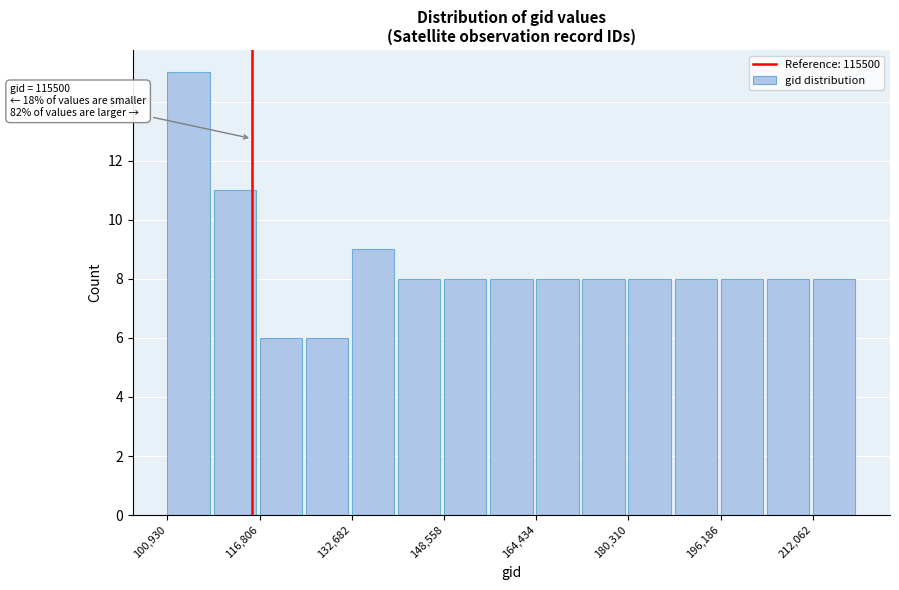

Read against the x-axis, roughly where is the centre of the tallest bar?

104000